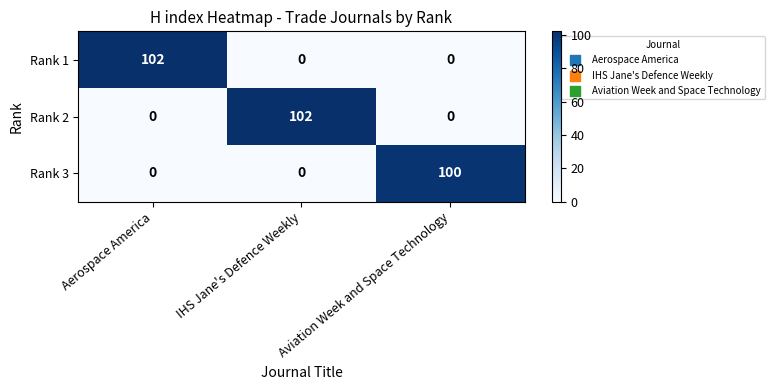

The value of Rank 1 at IHS Jane's Defence Weekly is 0. True or false?

True